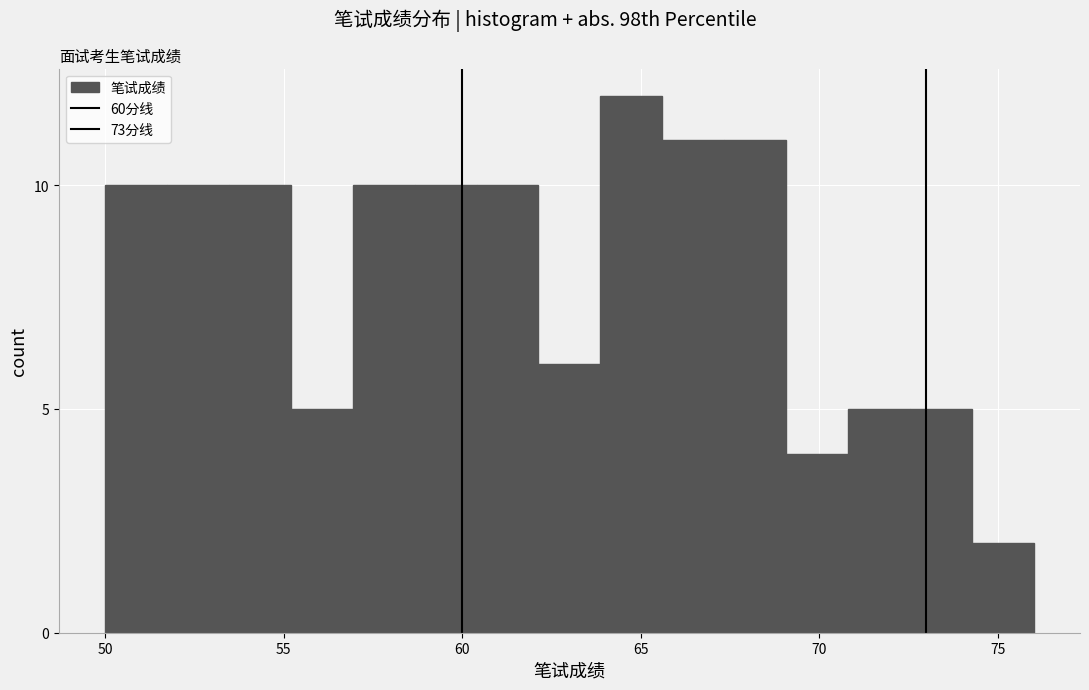

Read against the x-axis, roughly where is the centre of the tallest bar?

64.5